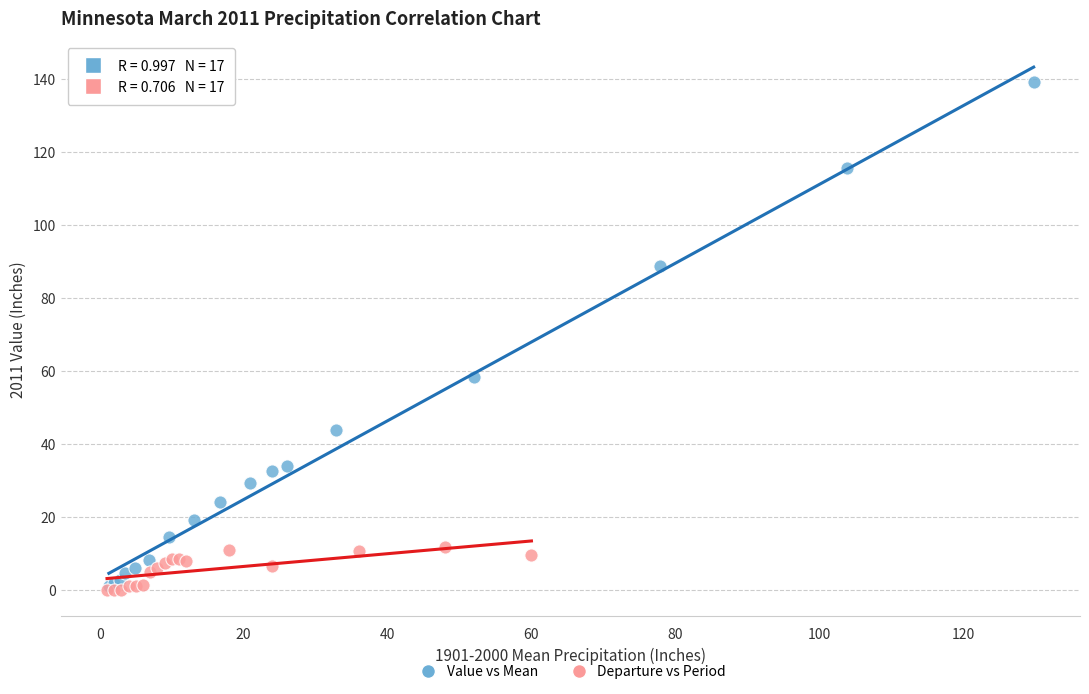

Which series reaches the maximum Y coordinate?

Value vs Mean